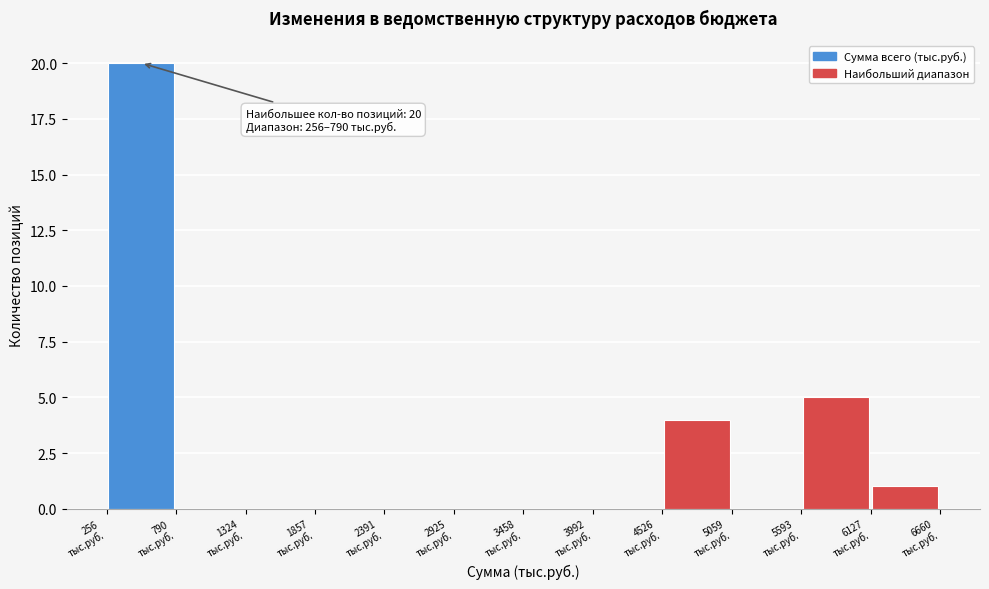

Over which range of the x-axis is the bar tallest?

300 to 800